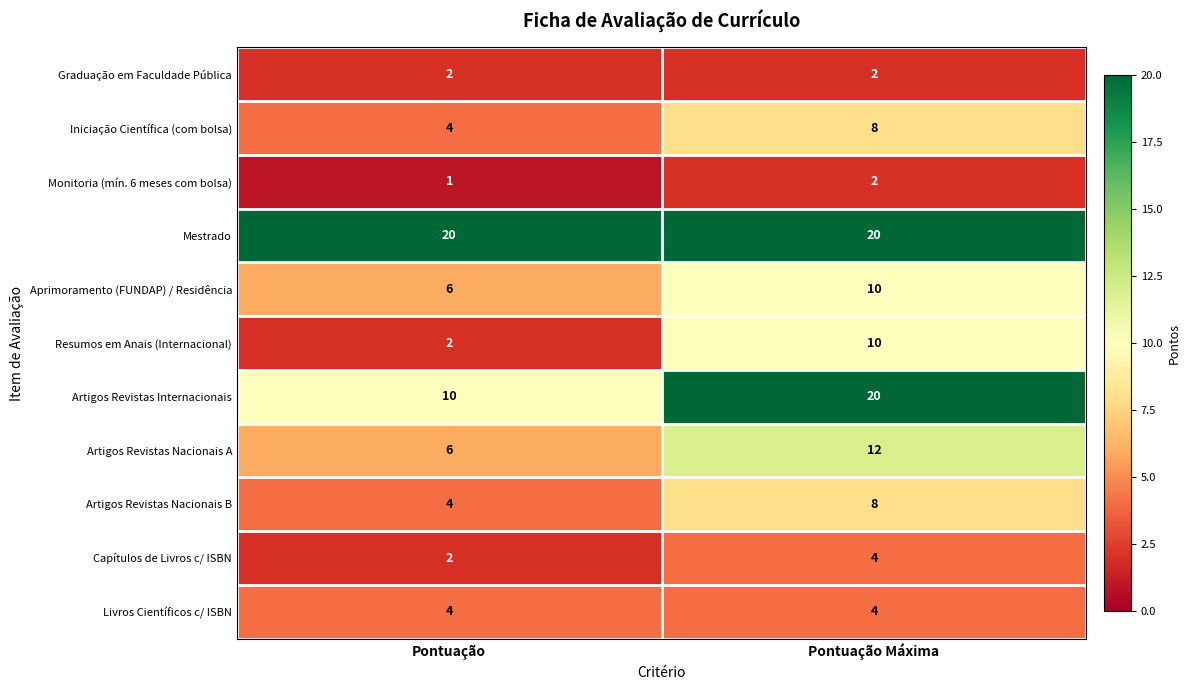

The Monitoria (mín. 6 meses com bolsa) series shows 3 at Pontuação Máxima. True or false?

False